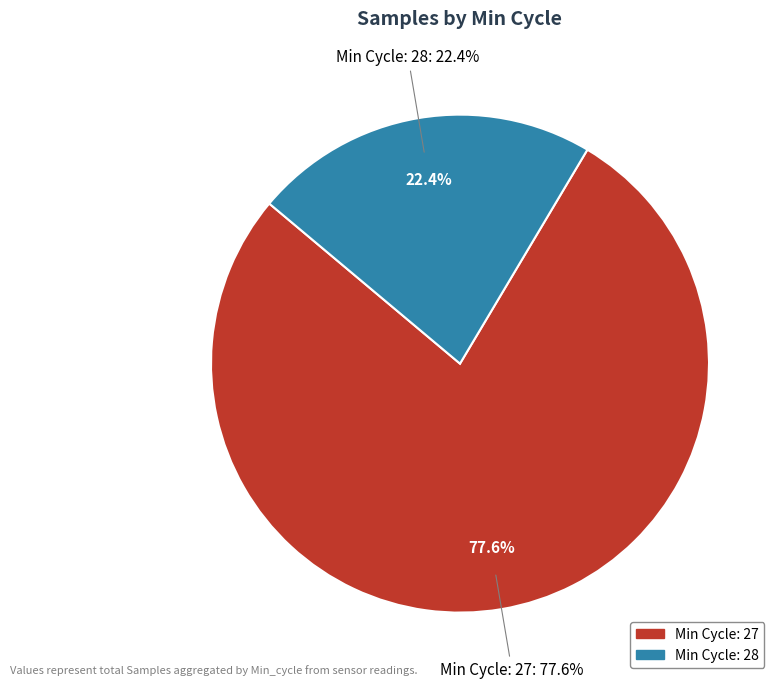

Which category has the biggest portion of the pie?

27